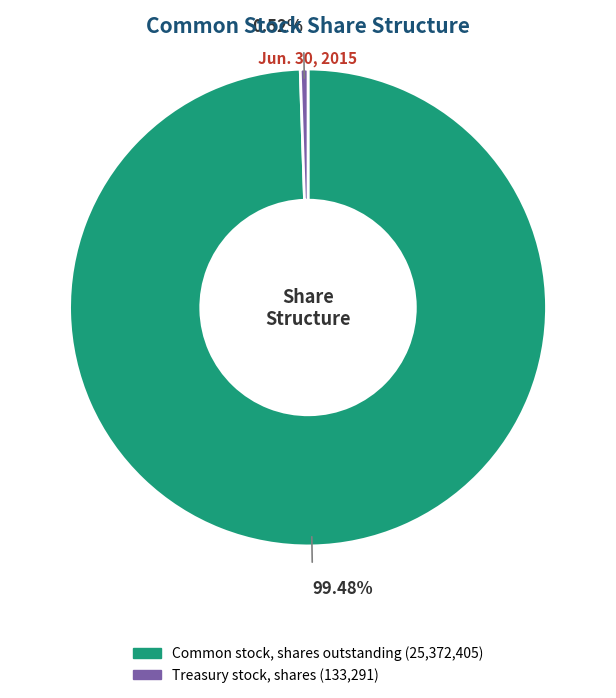

Which has a higher value, Common stock, shares outstanding or Treasury stock, shares?

Common stock, shares outstanding